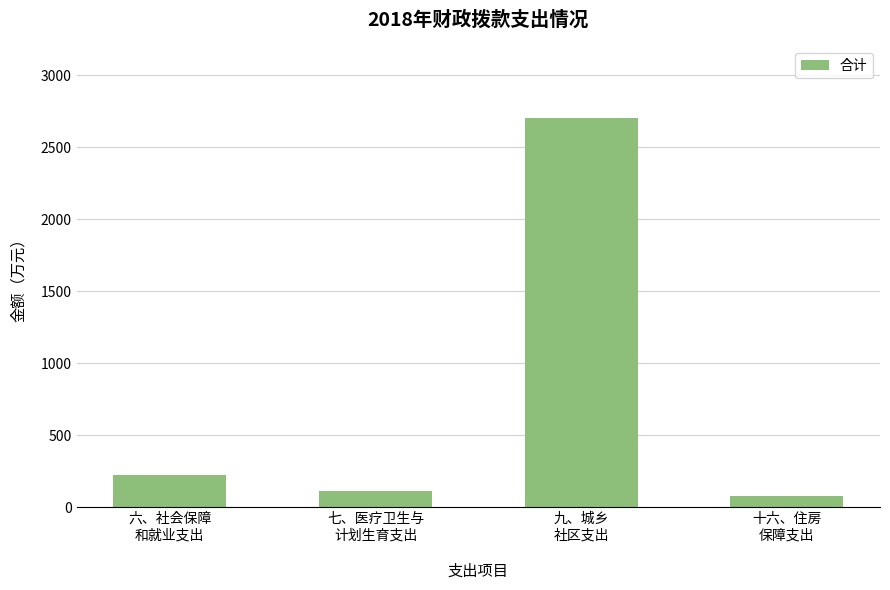

What is the label of the 2nd bar from the left?

七、医疗卫生与
计划生育支出